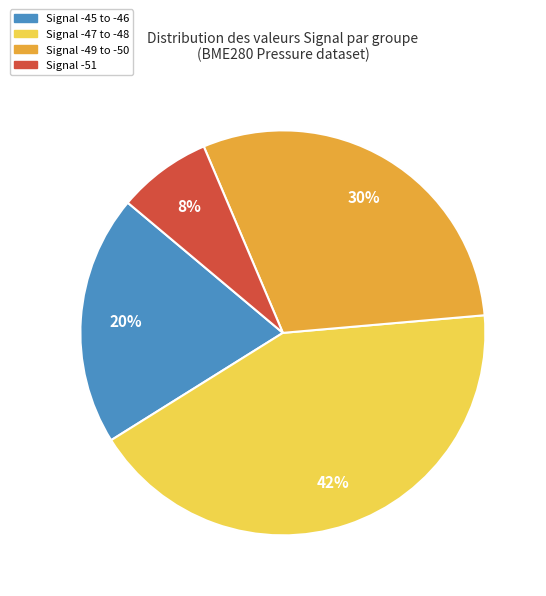

Is there a majority slice in this chart?

No